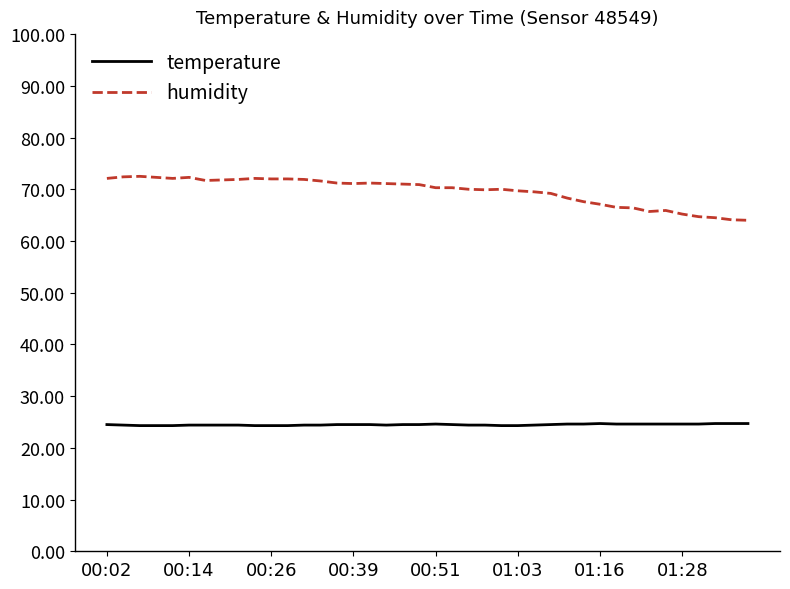

Which series has the largest total across all categories?

humidity